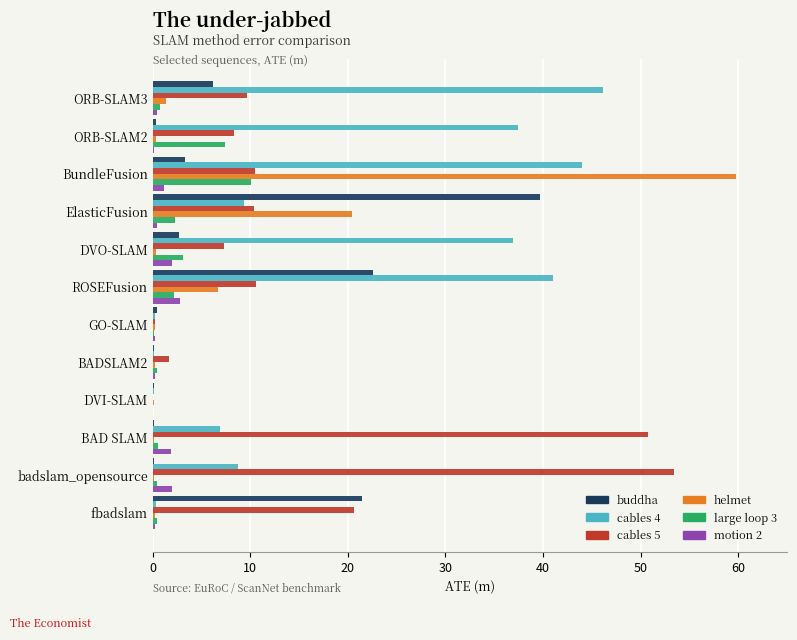

Which series has the largest total across all categories?

cables 4